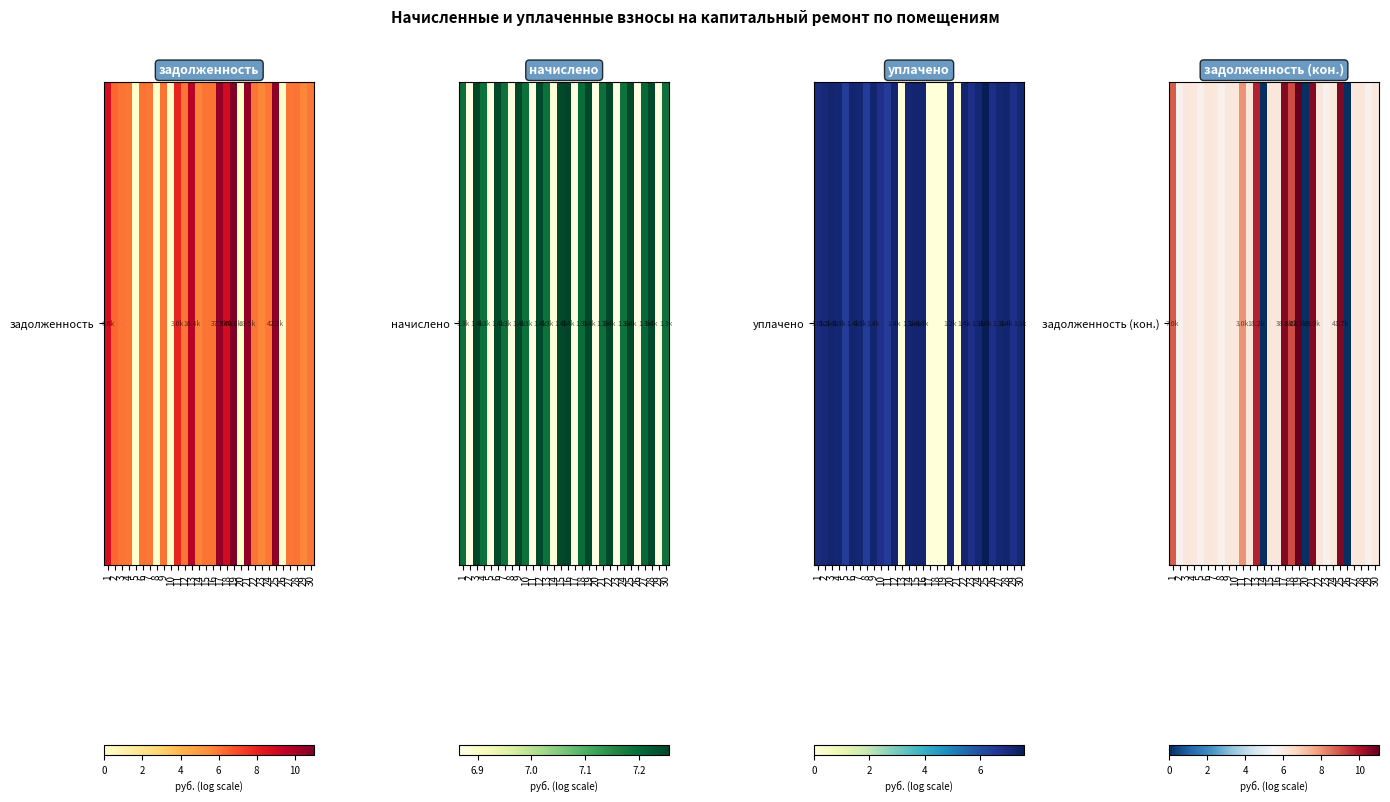

Where is the data nearest to the value 5?

2